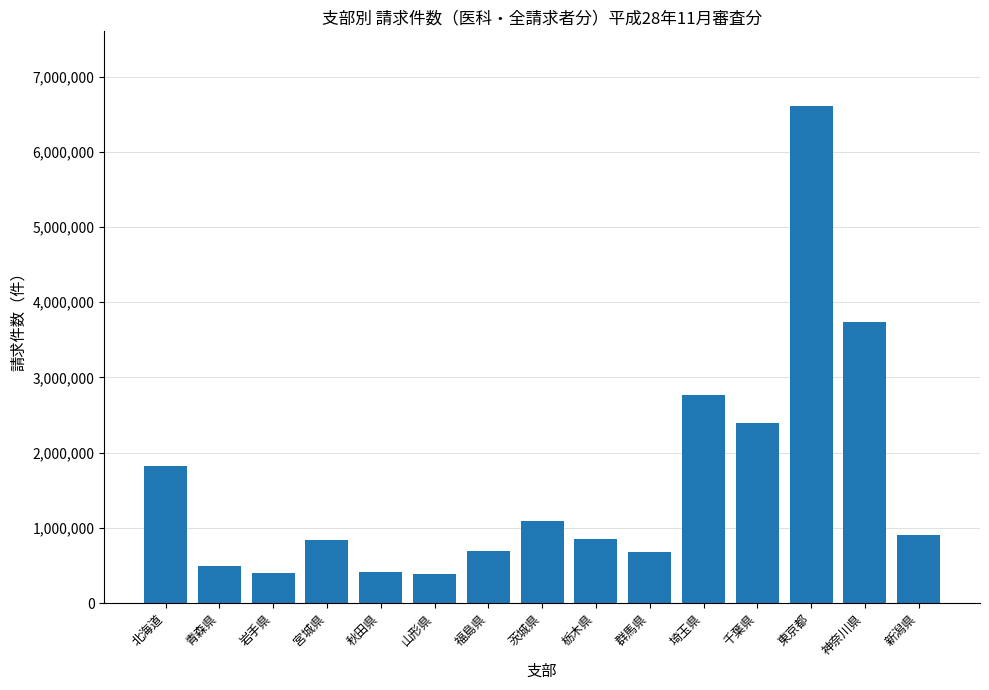

How many values are below 846981?

7